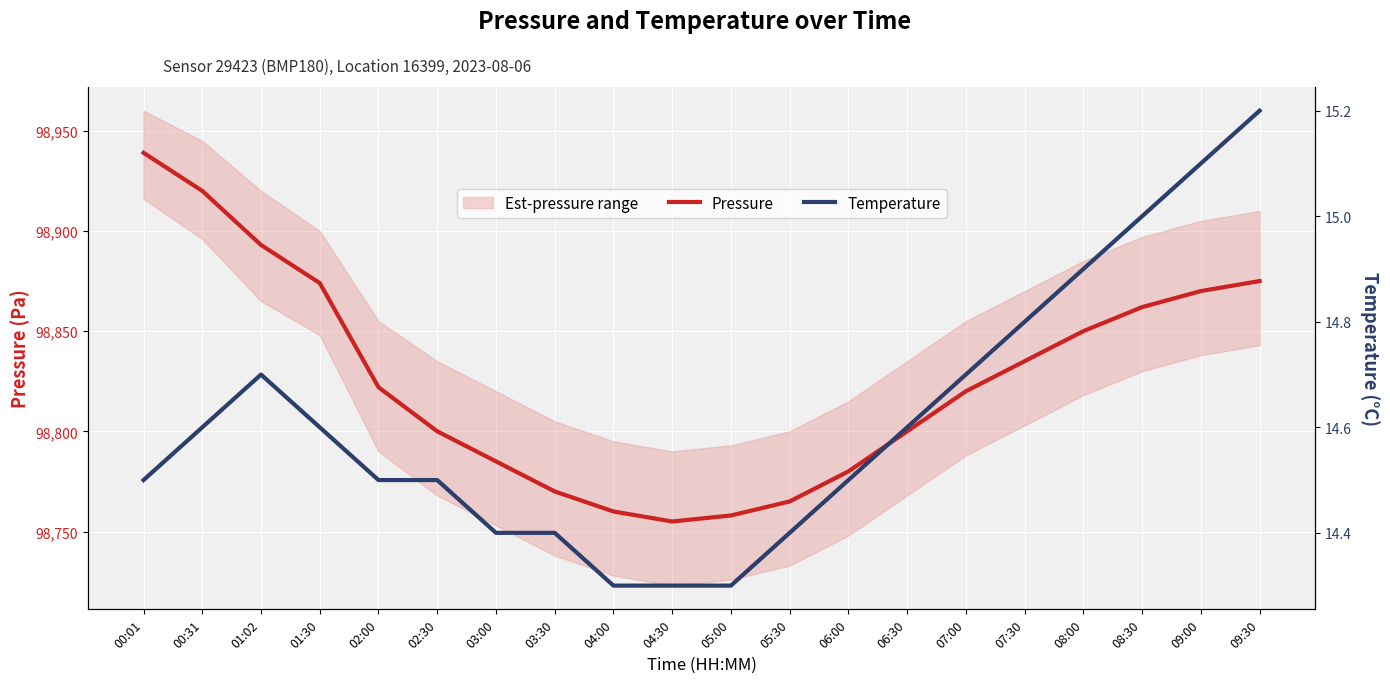

What is the value of the Pressure point at the 20th from the left?

98875.0